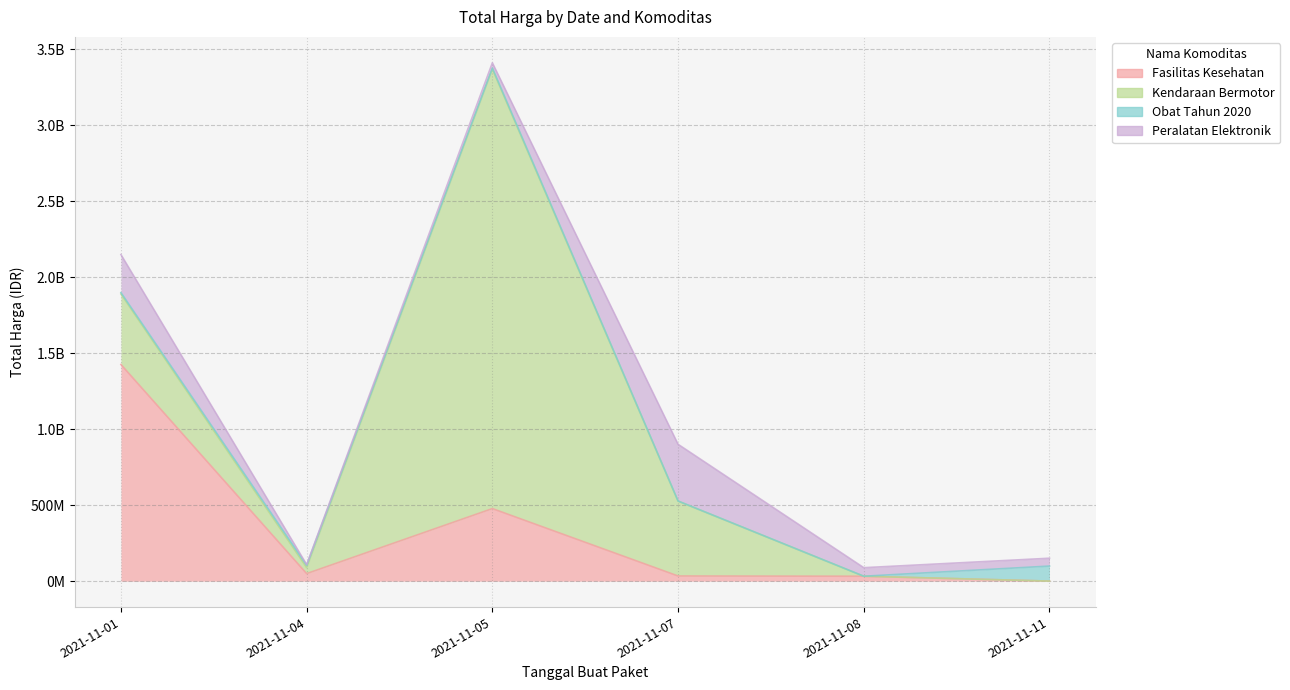

Does the chart have visible grid lines?

Yes